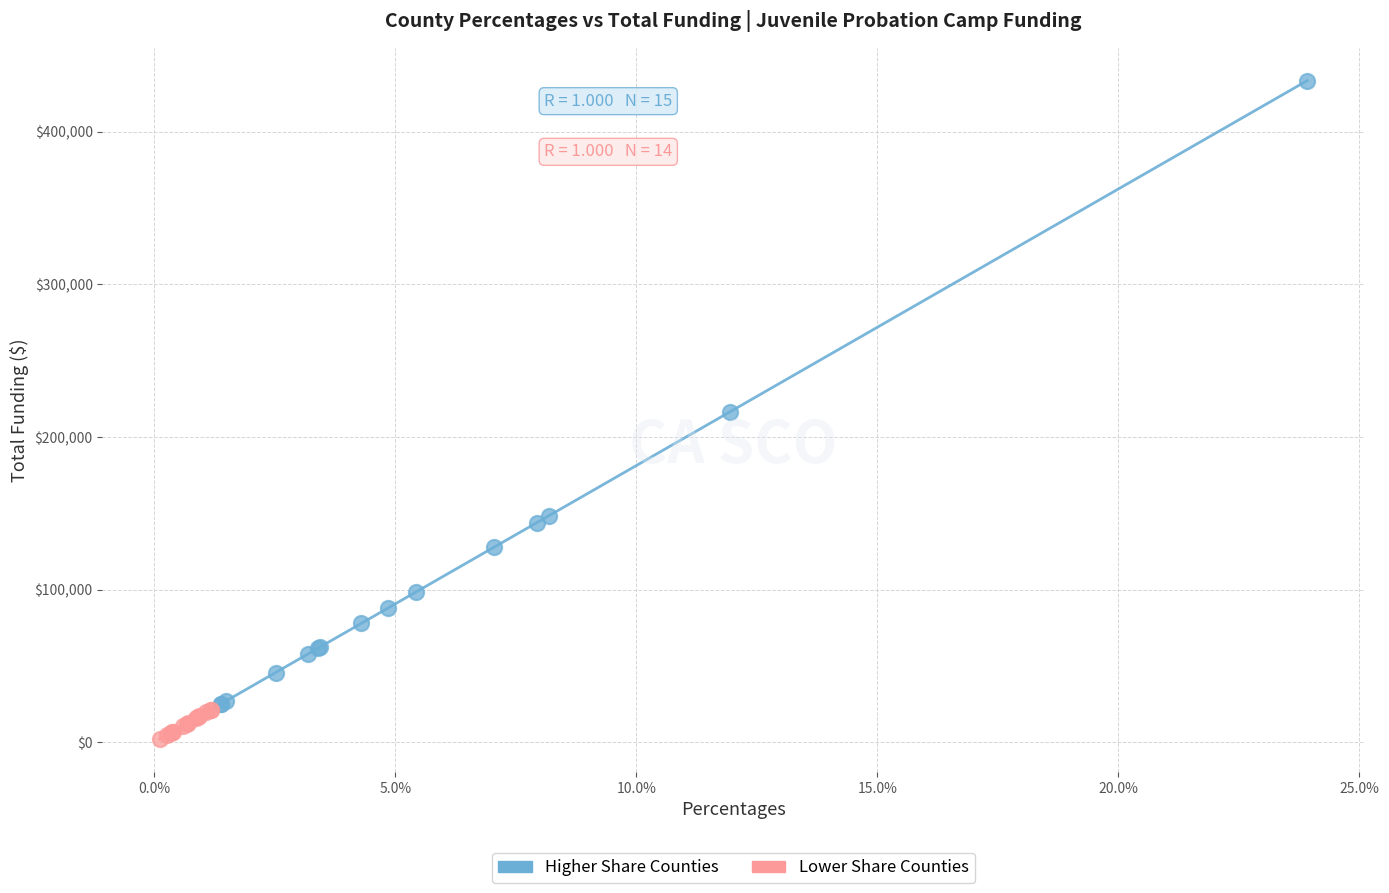

What are all the series names shown in the legend?

Higher Share Counties, Lower Share Counties